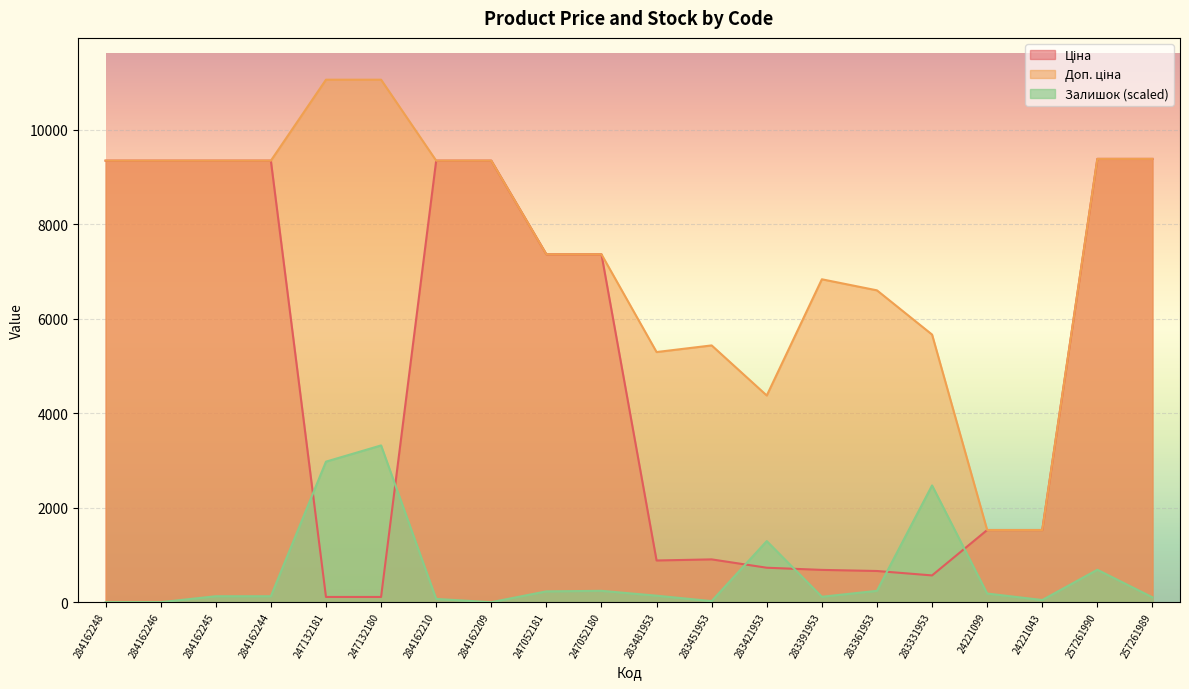

Which series ends up on top after the final intersection of Залишок and Ціна?

Ціна